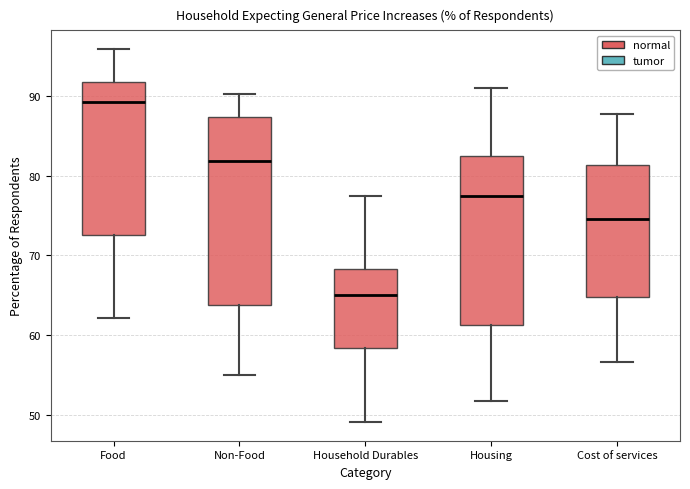

Reading left to right, transcribe this box plot: for each box, give where its median line is, the range the box spans, and where its two whiskers end, as read against the y-axis. The values are not printed on the chart, so give them approximately, as read against the axis.

Food: median 89, box 73 to 92, whiskers 62 to 96
Non-Food: median 82, box 64 to 87, whiskers 55 to 90
Household Durables: median 65, box 58 to 68, whiskers 49 to 77
Housing: median 77, box 61 to 83, whiskers 52 to 91
Cost of services: median 75, box 65 to 81, whiskers 57 to 88